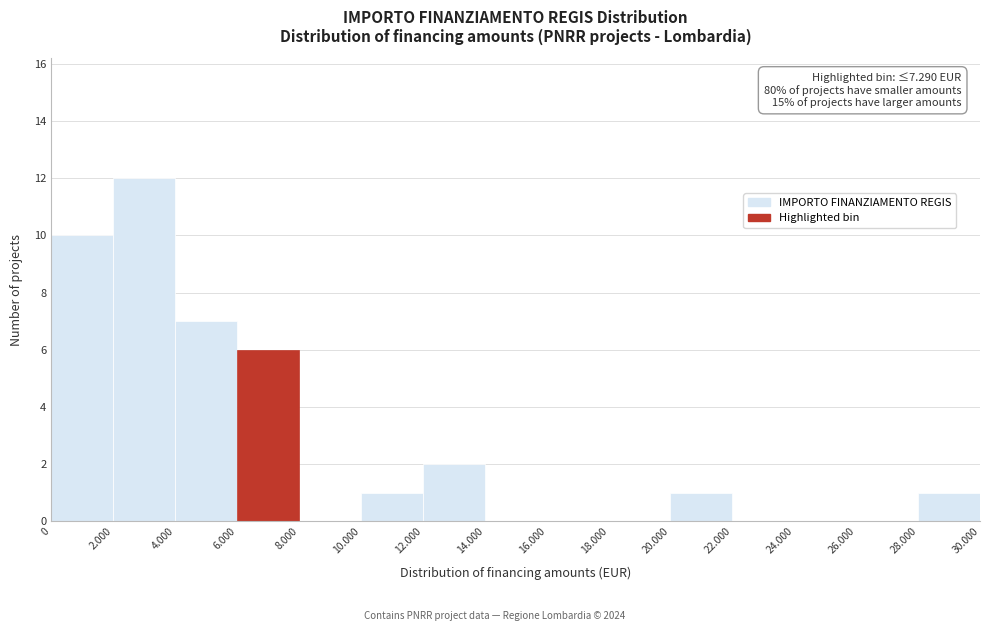

Reading left to right, list all the values displayed in this chart.

0=10	2.000=12	4.000=7	6.000=6	8.000=0	10.000=1	12.000=2	14.000=0	16.000=0	18.000=0	20.000=1	22.000=0	24.000=0	26.000=0	28.000=1